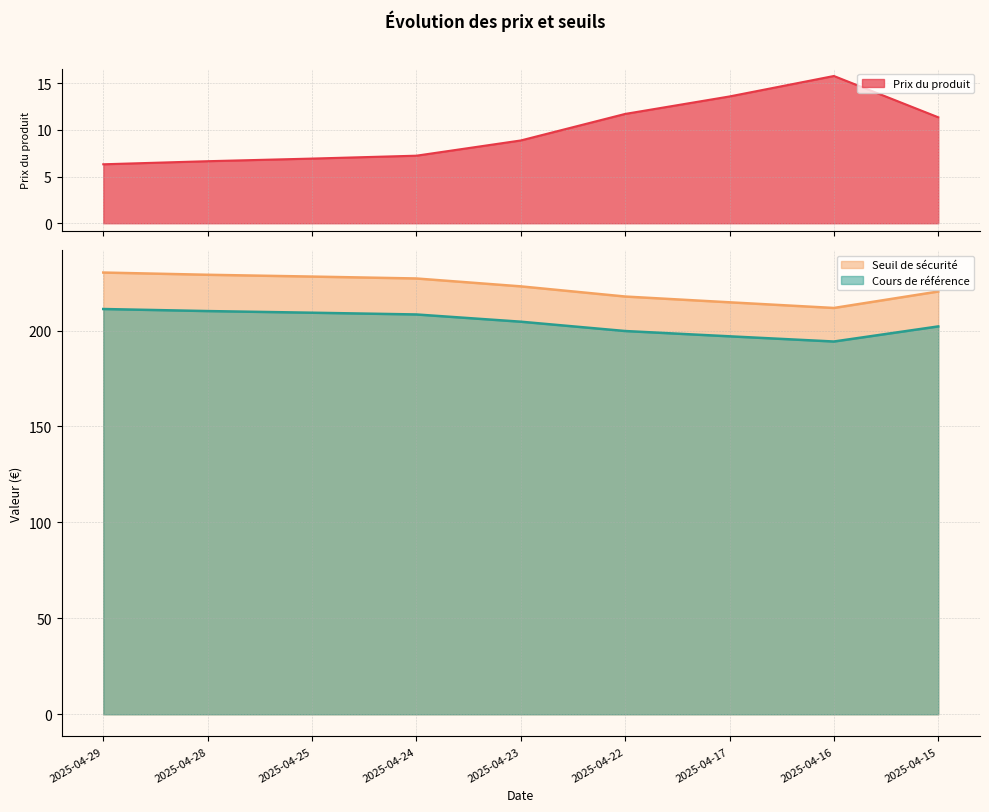

Which series has the largest range (max minus min)?

Seuil de sécurité